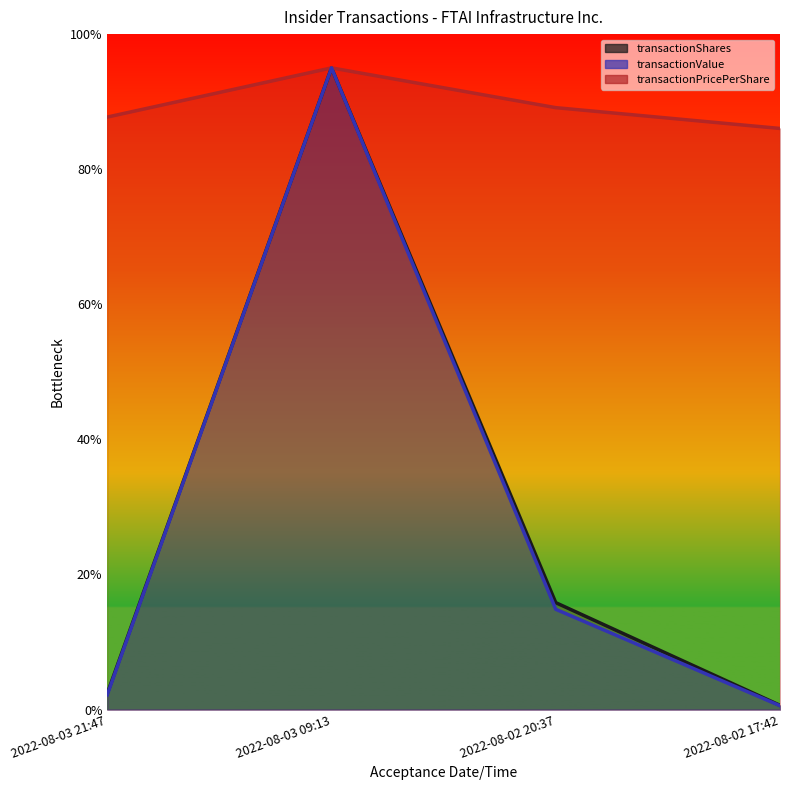

Which category has the highest value in the transactionShares series?

2022-08-03 09:13